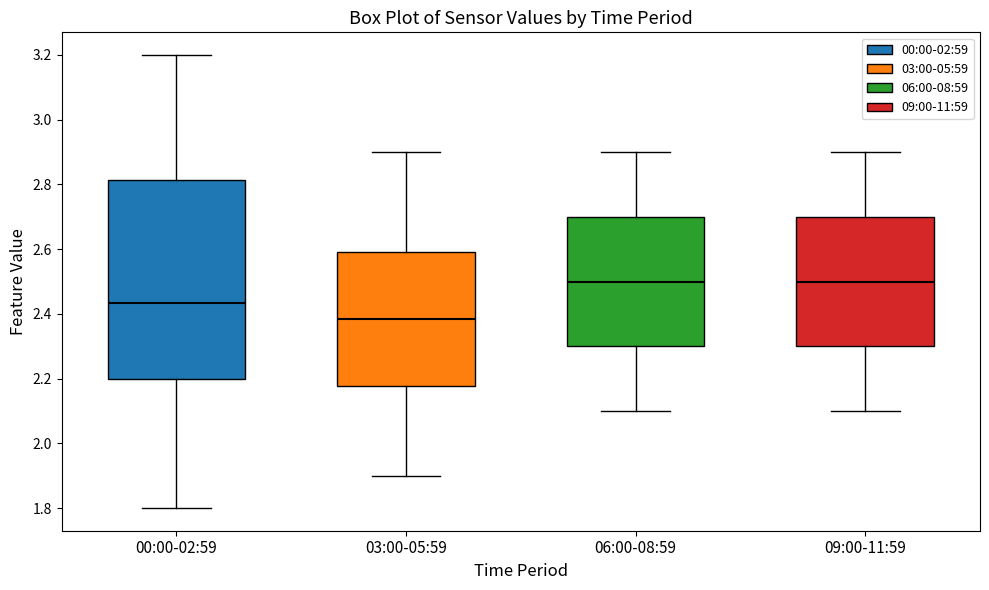

Which box is the tallest, from its lower edge to its upper edge?

00:00-02:59